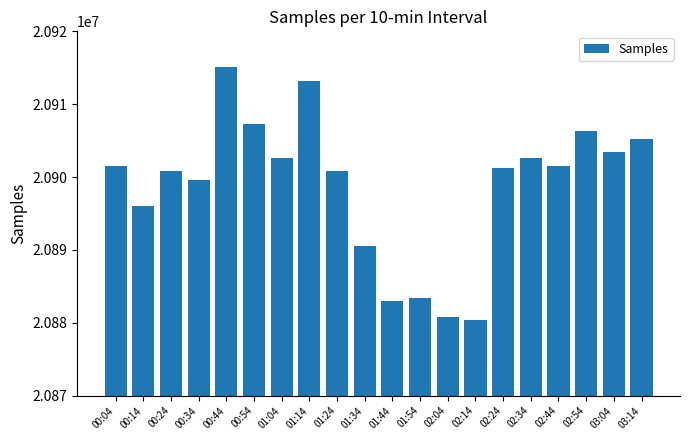

What is the sum of all values?

417975611